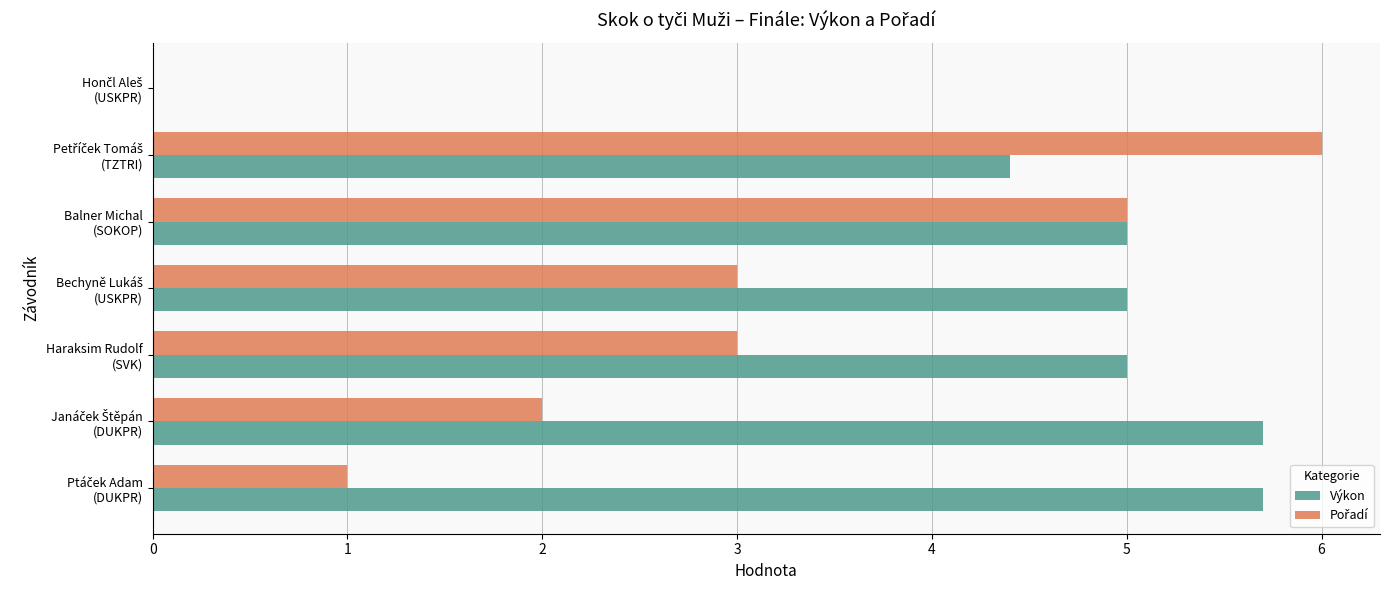

What is the sum of all Výkon values?

30.8